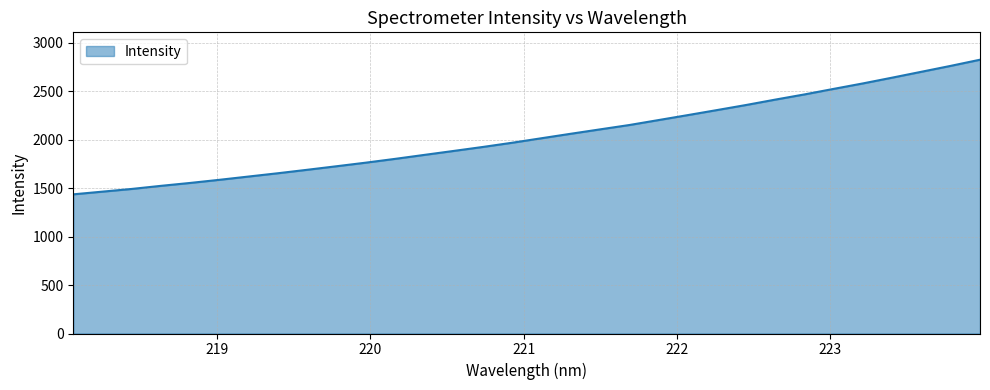

What is the maximum value shown in the chart?

2823.4